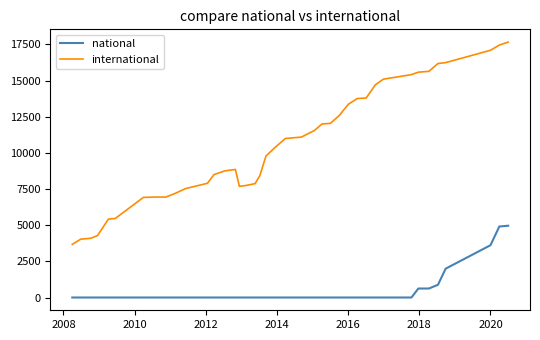

True or false: national and international cross at least once.

False